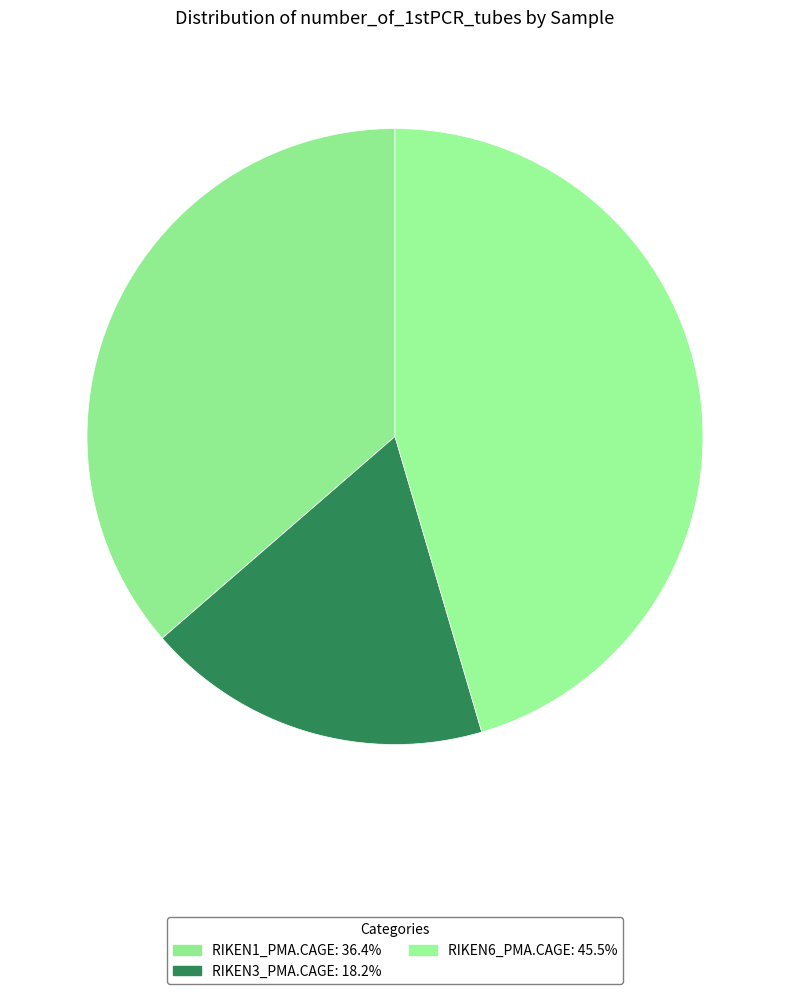

To the nearest percent, what percentage of the pie is RIKEN1_PMA.CAGE?

36%